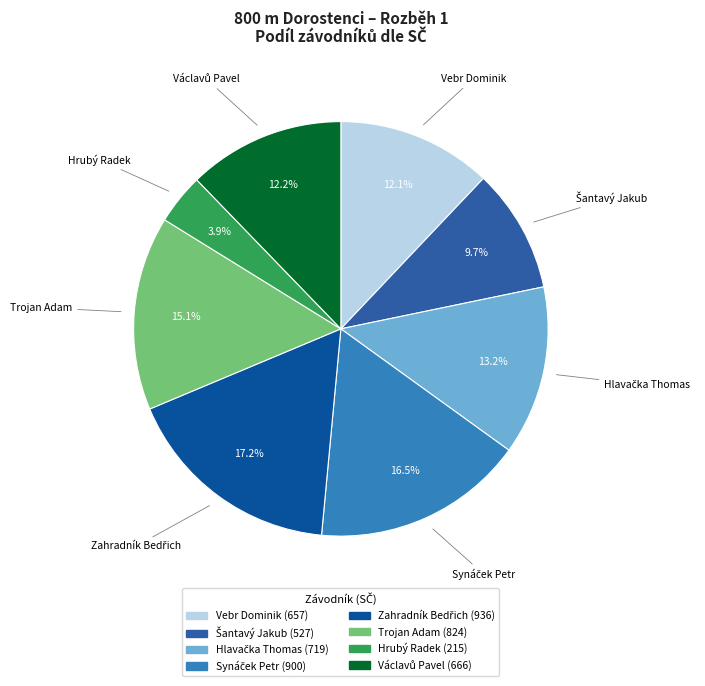

Which slice is the smallest?

Hrubý Radek